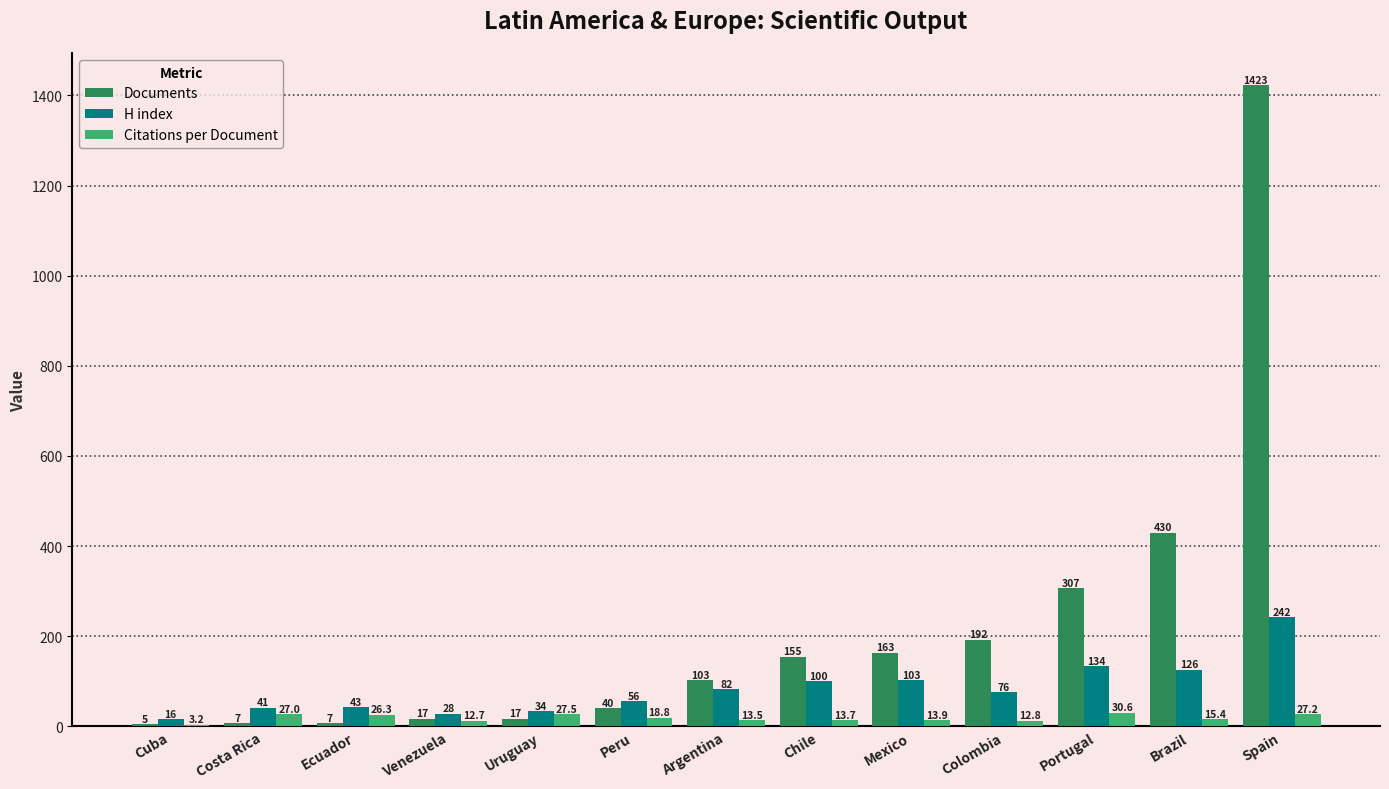

Where does the H index series first go above 76?

Argentina